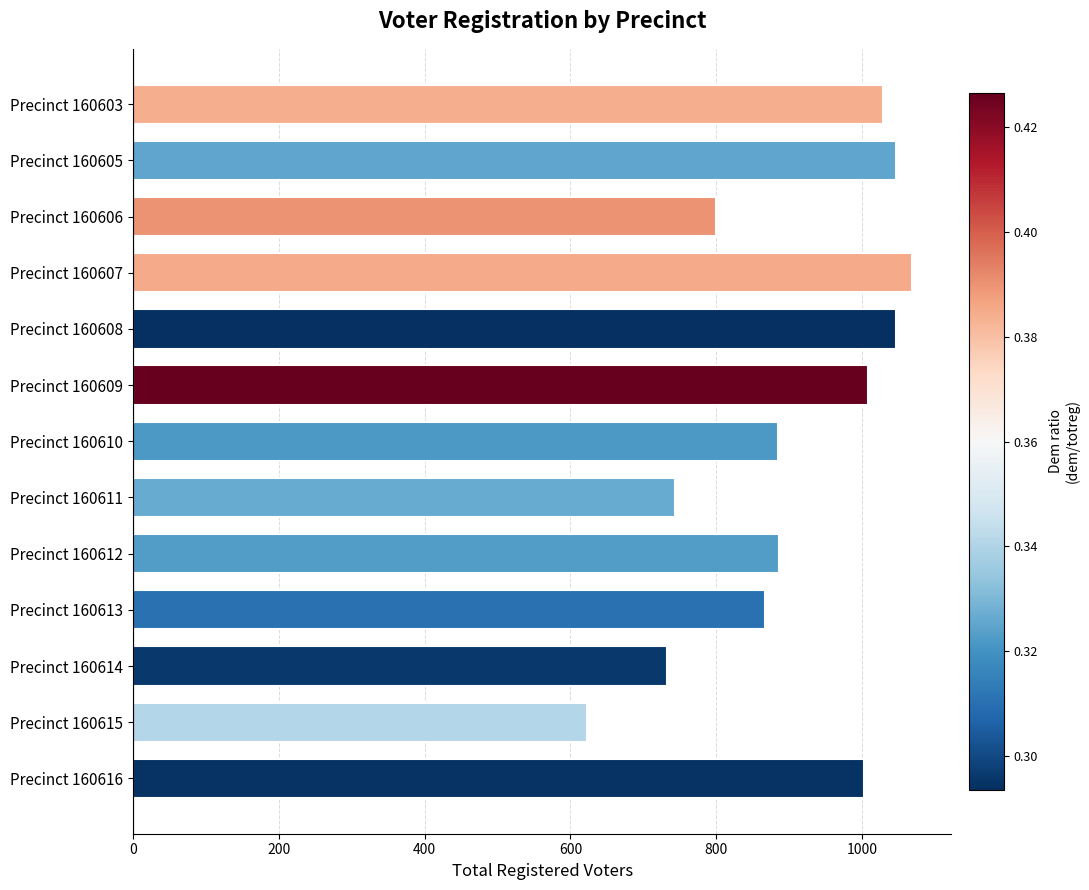

True or false: the data shows 1111 at Precinct 160606.

False